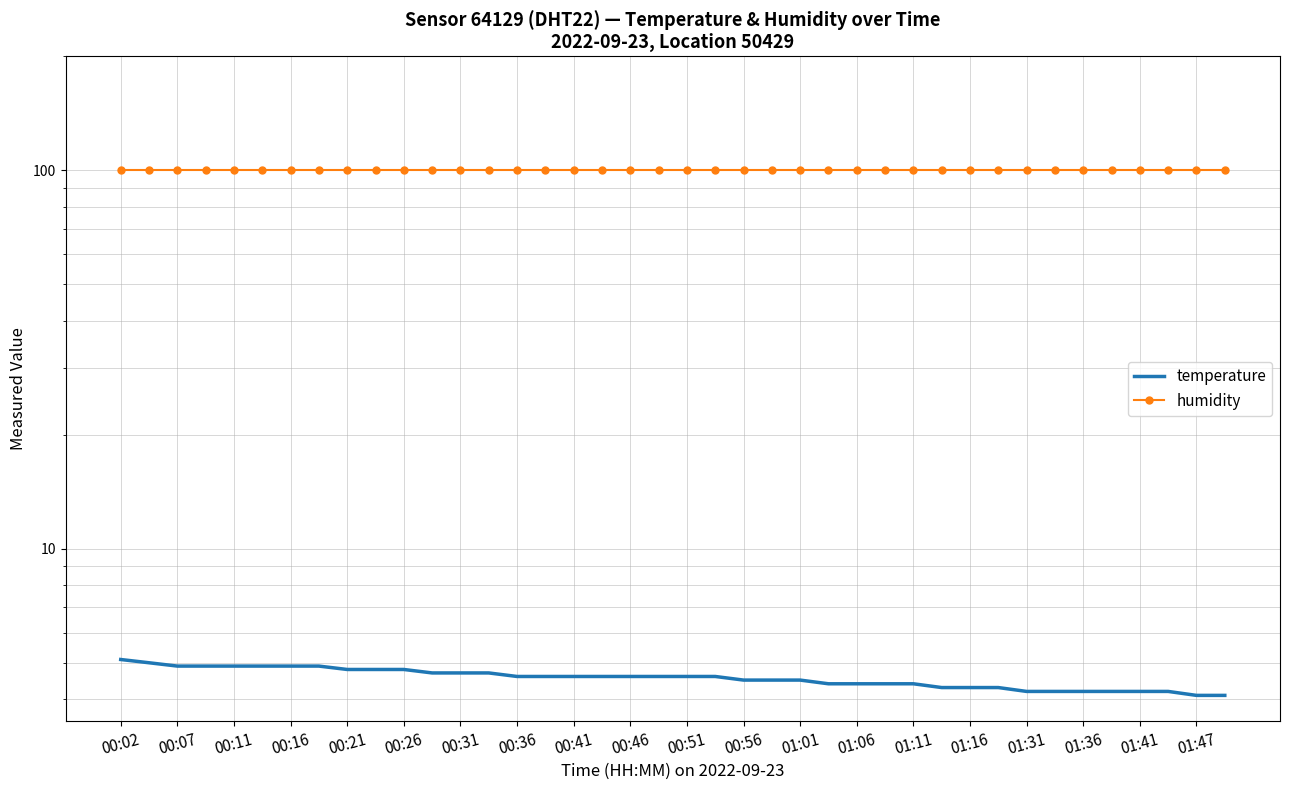

The value of temperature at 00:46 is 8.5. True or false?

False